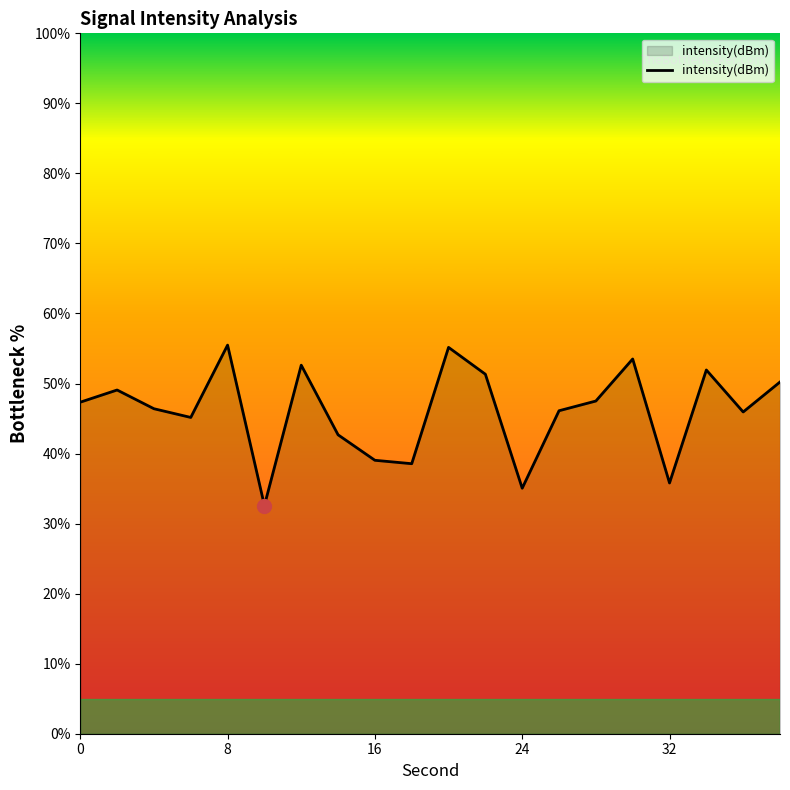

What is the maximum value shown in the chart?

55.5